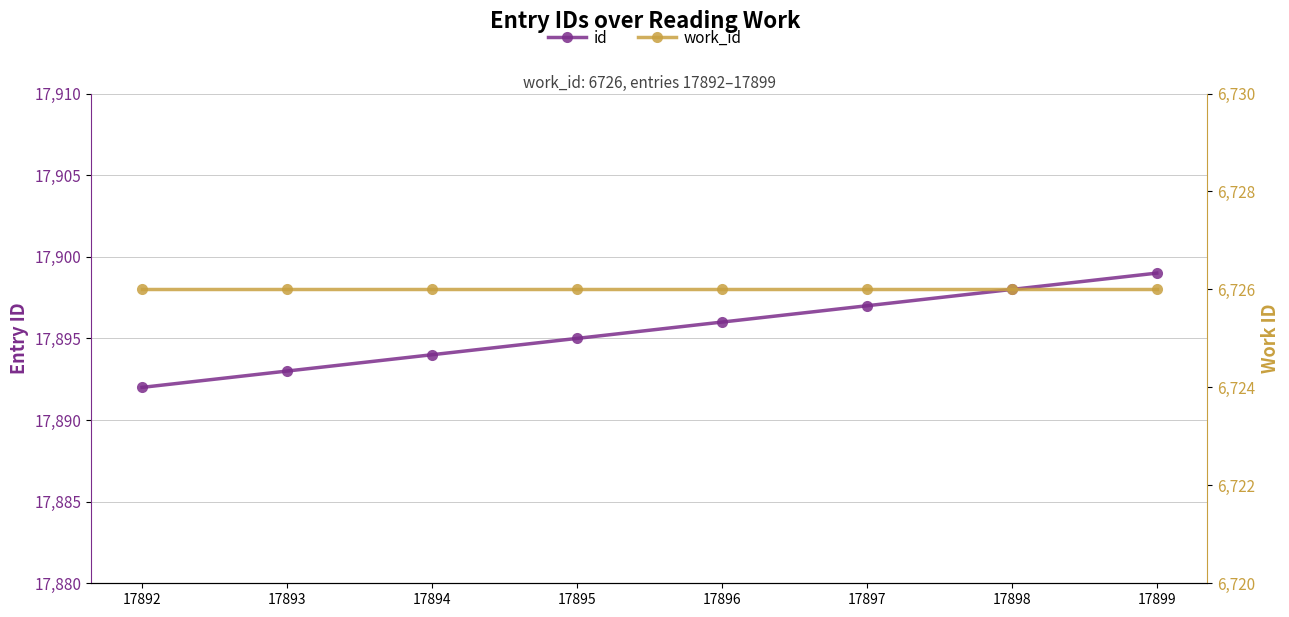

Read the work_id value at 17899.

6726